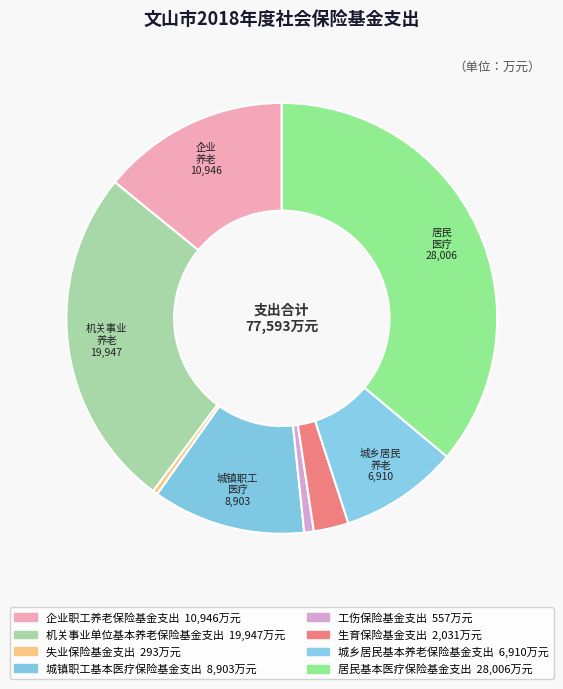

To the nearest percent, what is the difference between the largest and smallest slice percentages?

36%